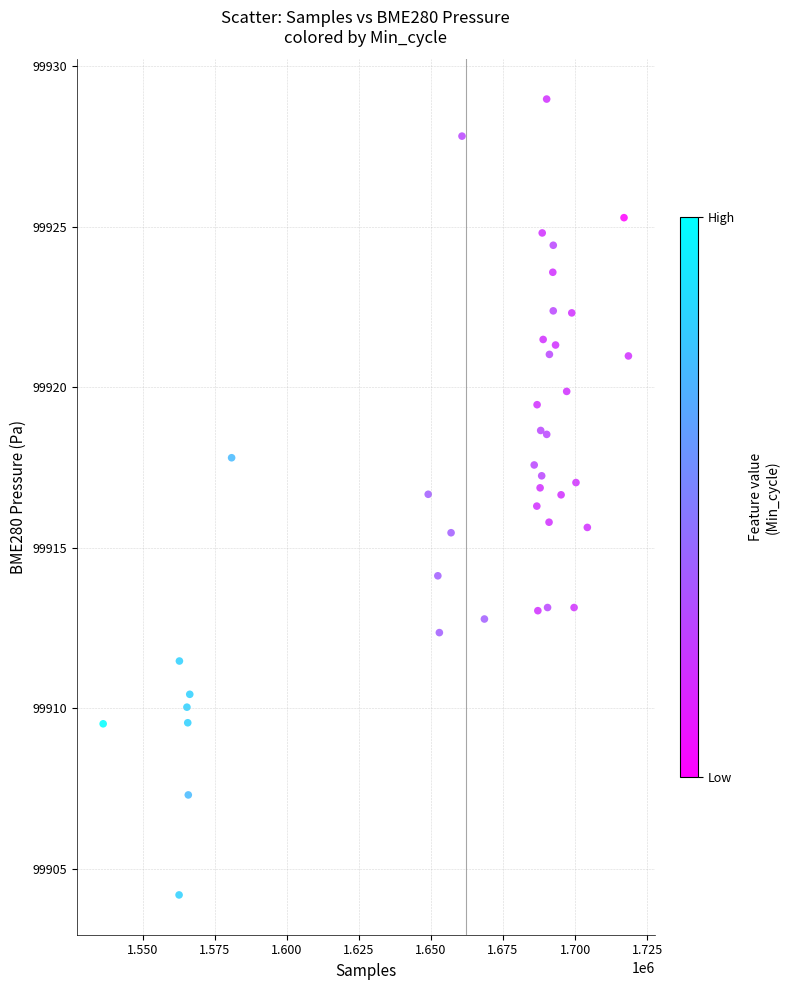

What is the range of Y values (max minus min)?

24.8